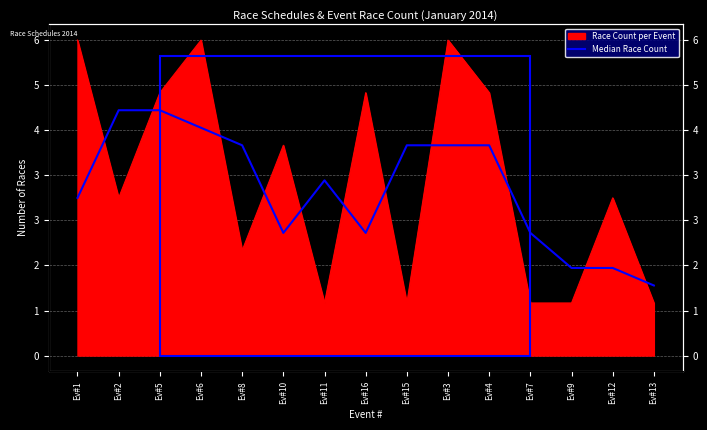

How many values exceed 3?

8